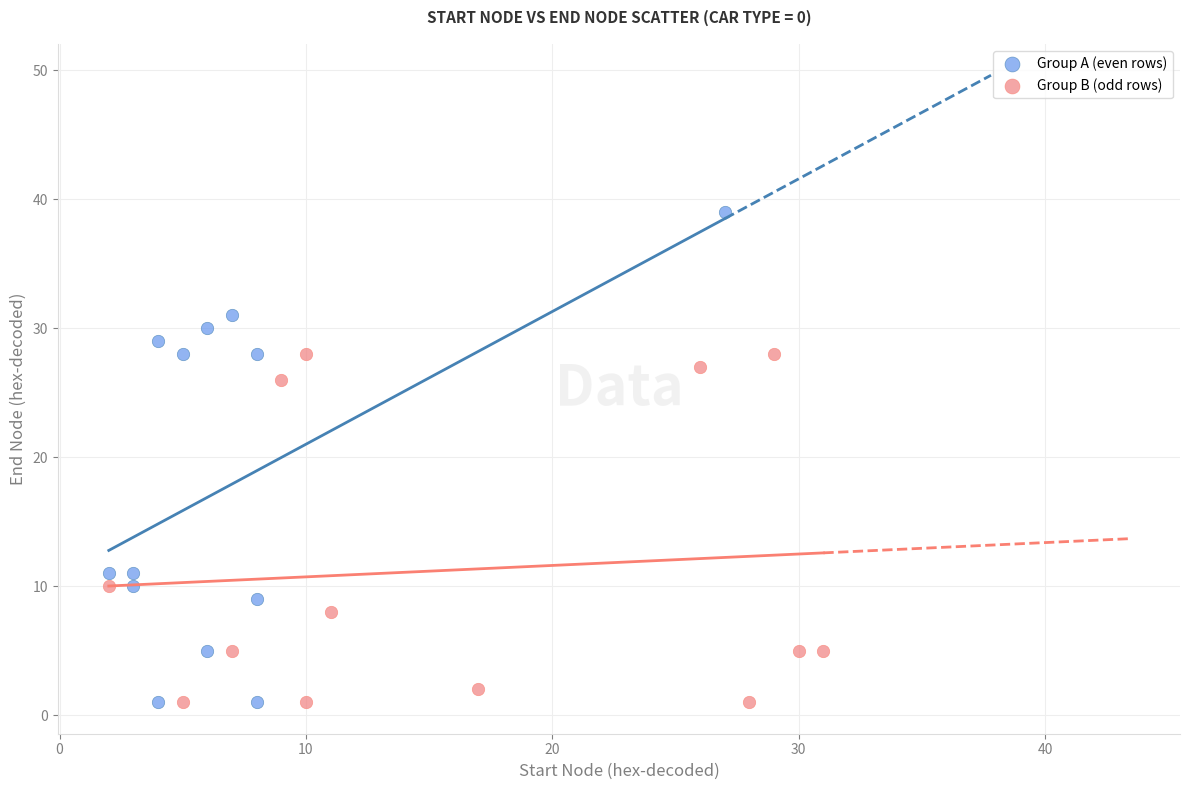

Which series has the widest spread of Y values?

Group A (even rows)